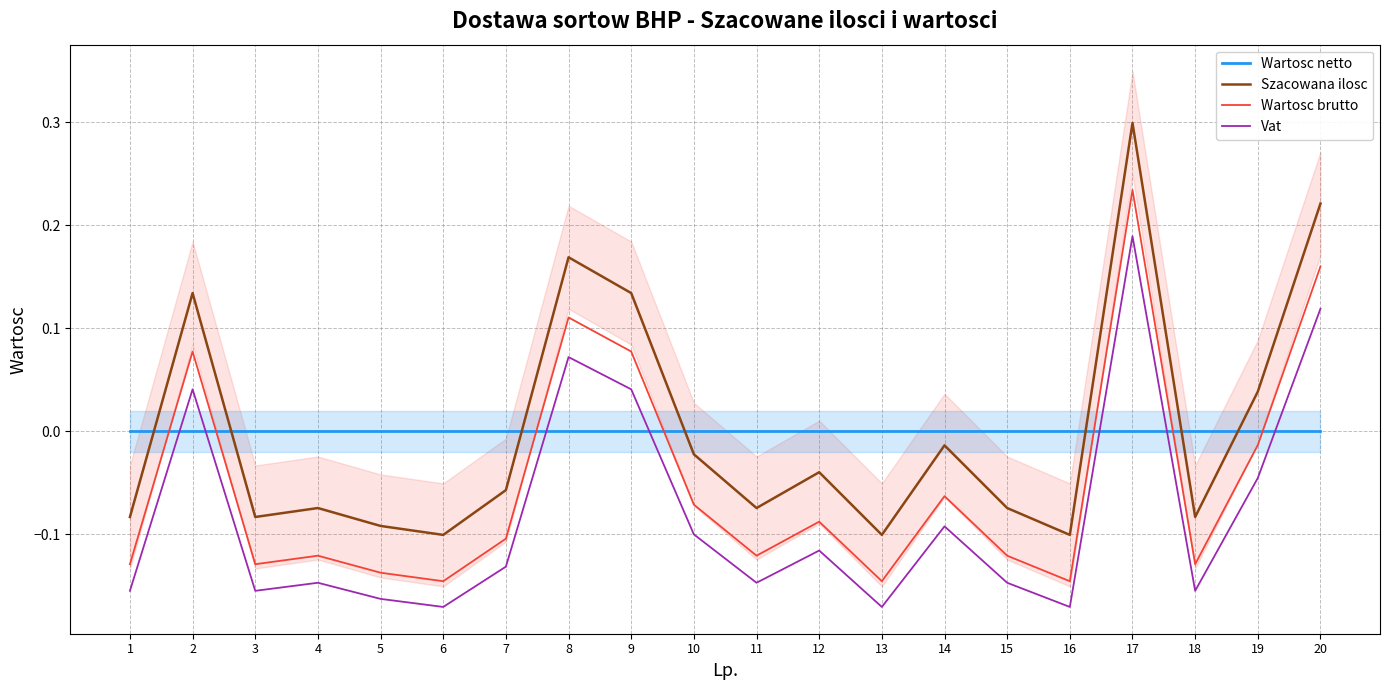

What is the spread (max minus min) of values at 16?

0.2